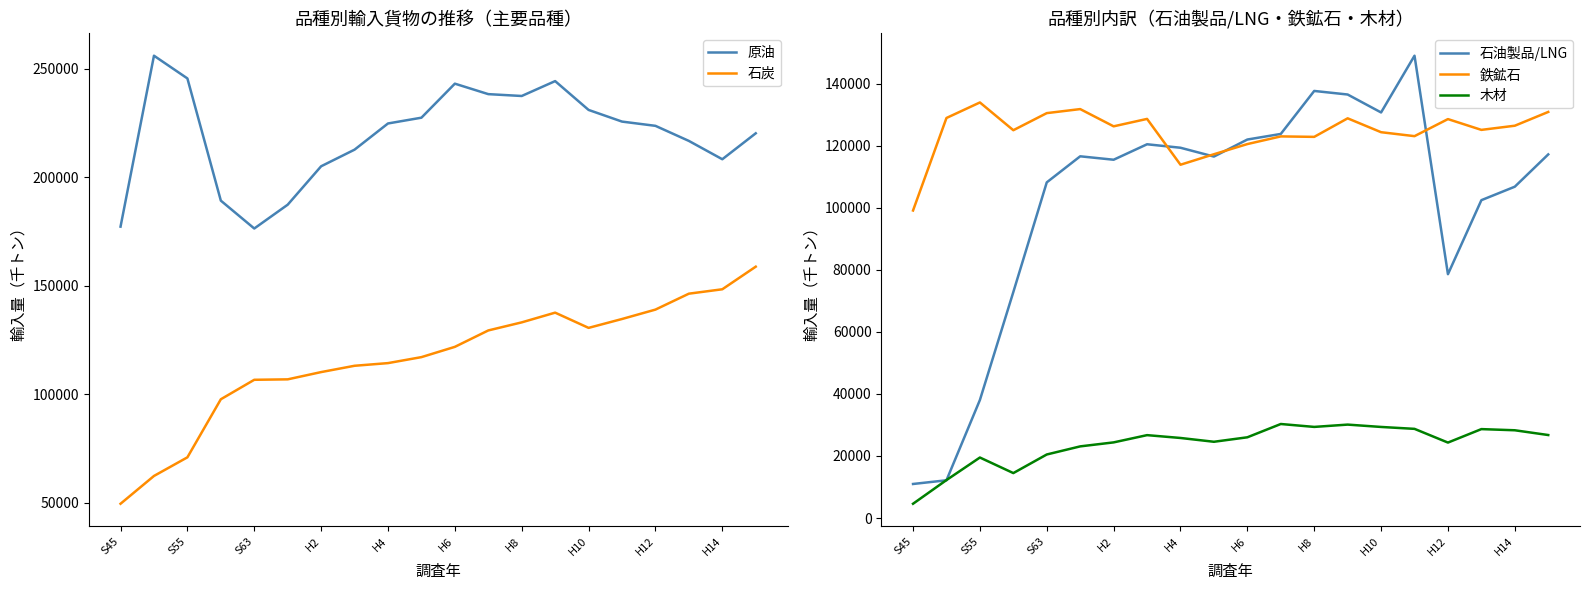

What is the sum of all 石炭 values?

2329243